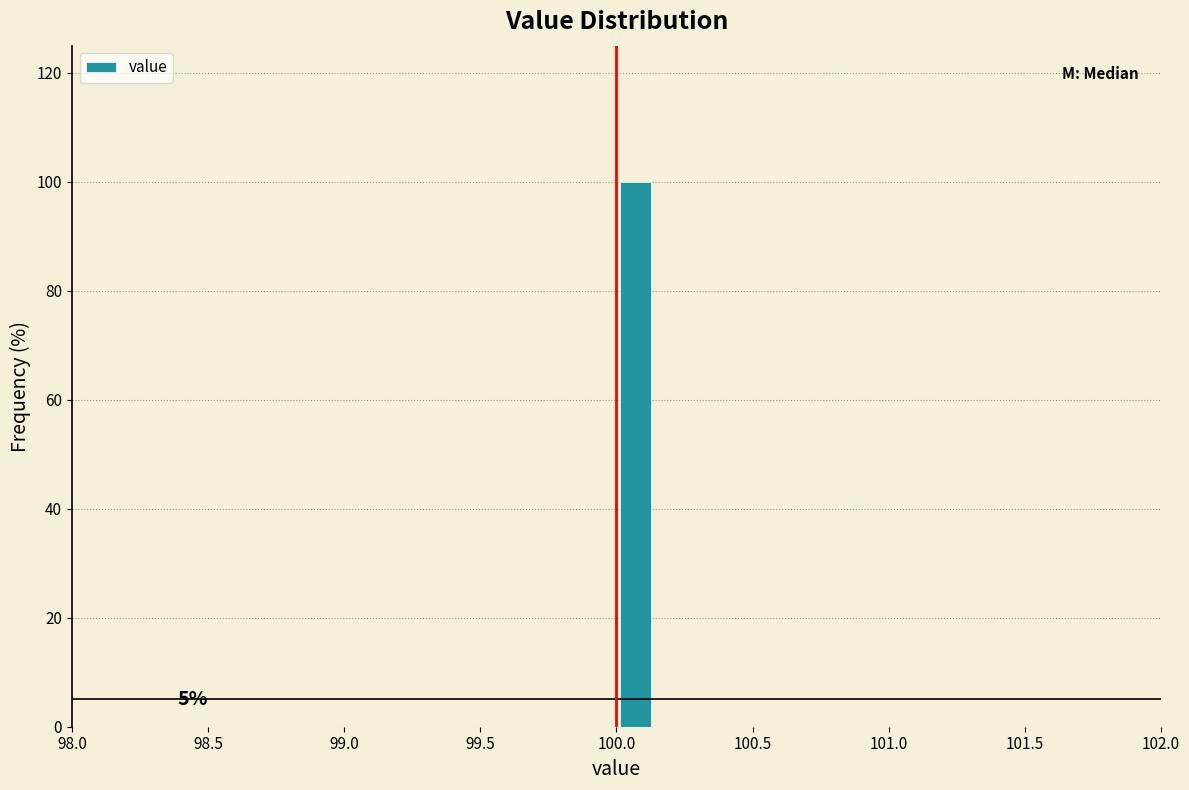

Around what value on the x-axis is the tallest bar? Give the approximate position of its centre, as read against the axis.

100.05